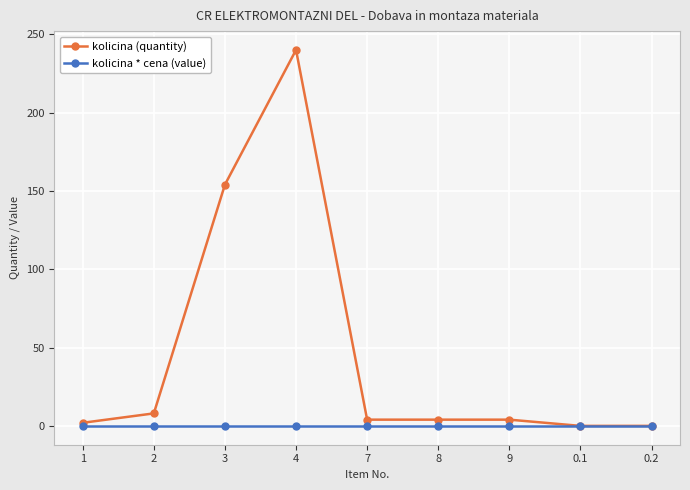

What is the maximum value for kolicina (quantity)?

240.0